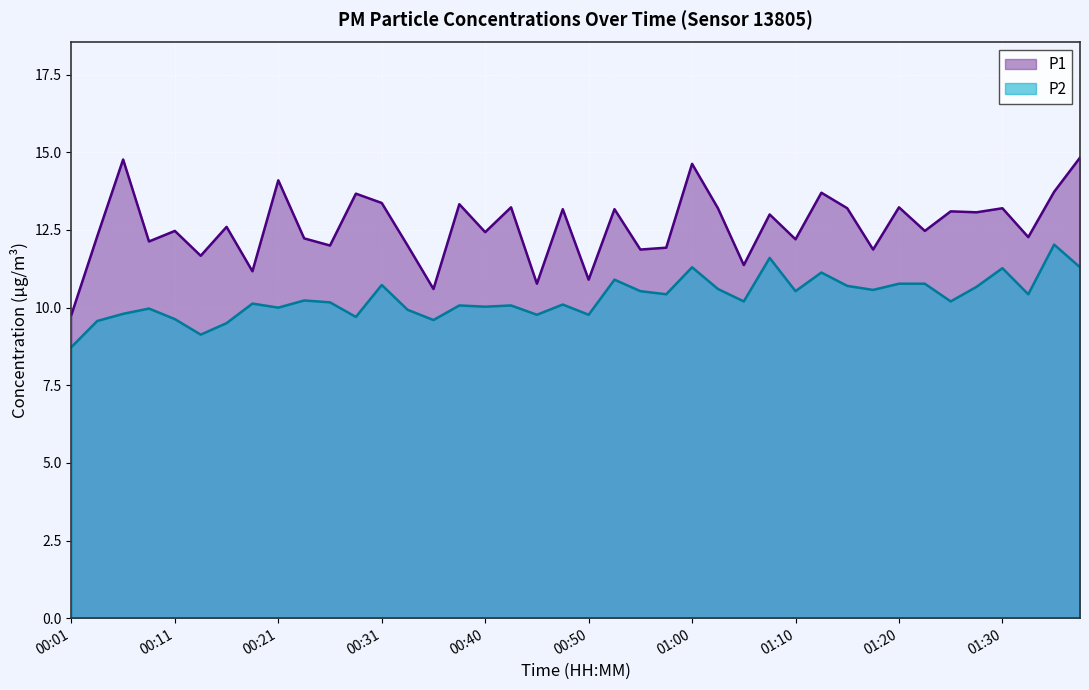

True or false: P1 and P2 cross at least once.

False